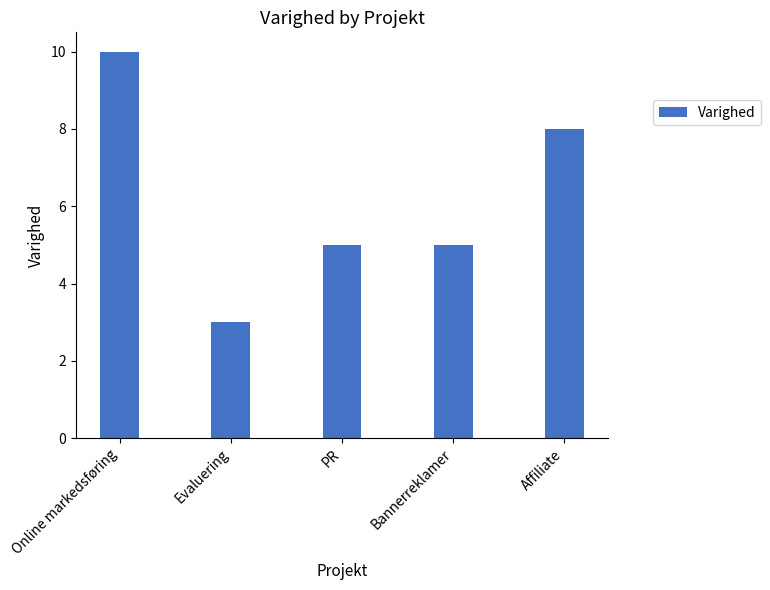

What value does the data have at Bannerreklamer?

5